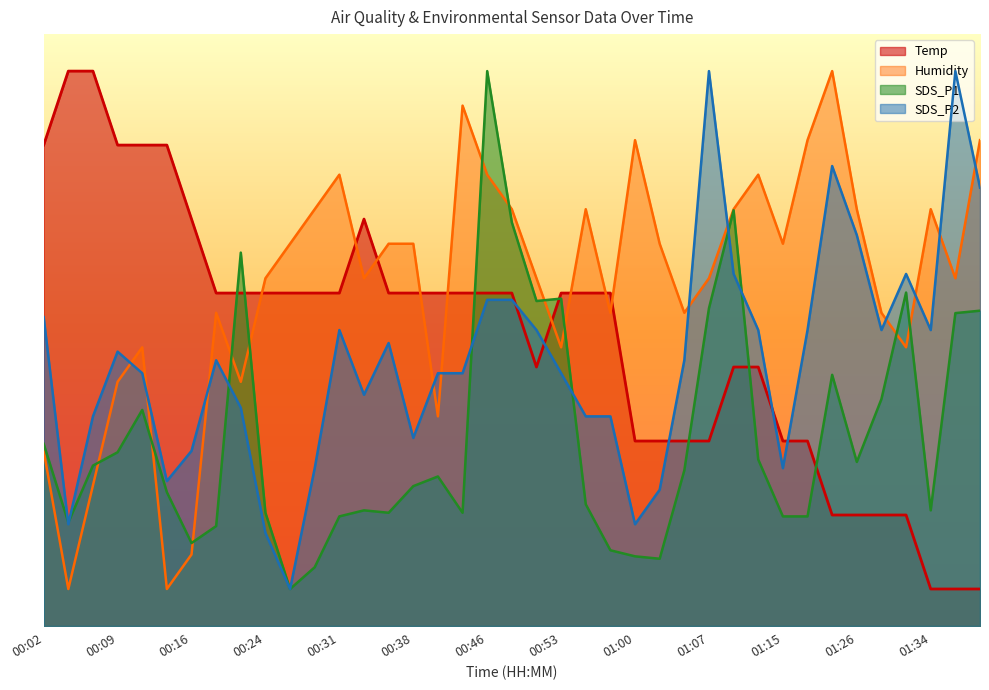

Which category has the highest value across all series?

00:04